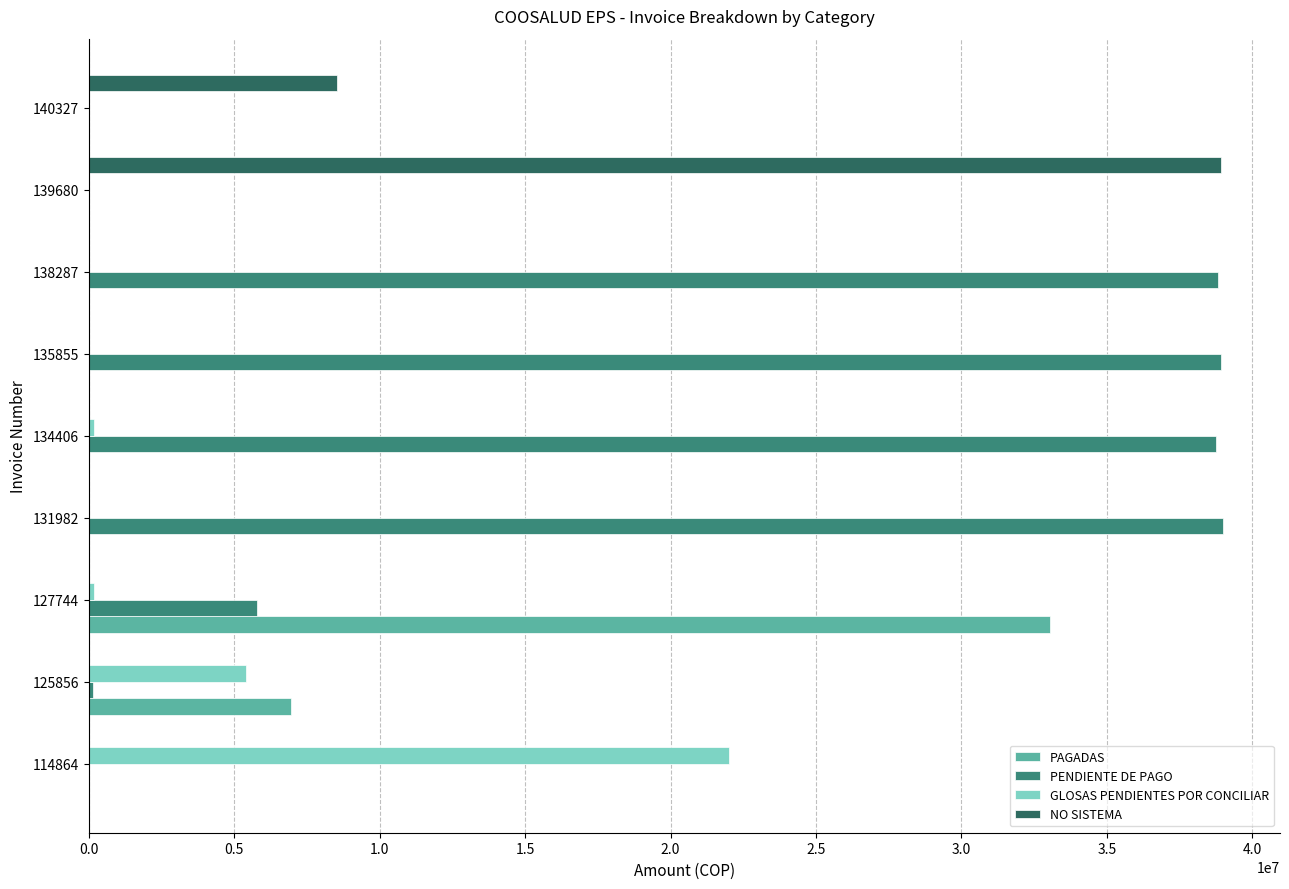

The value of PENDIENTE DE PAGO at 140327 is -26253919. True or false?

False